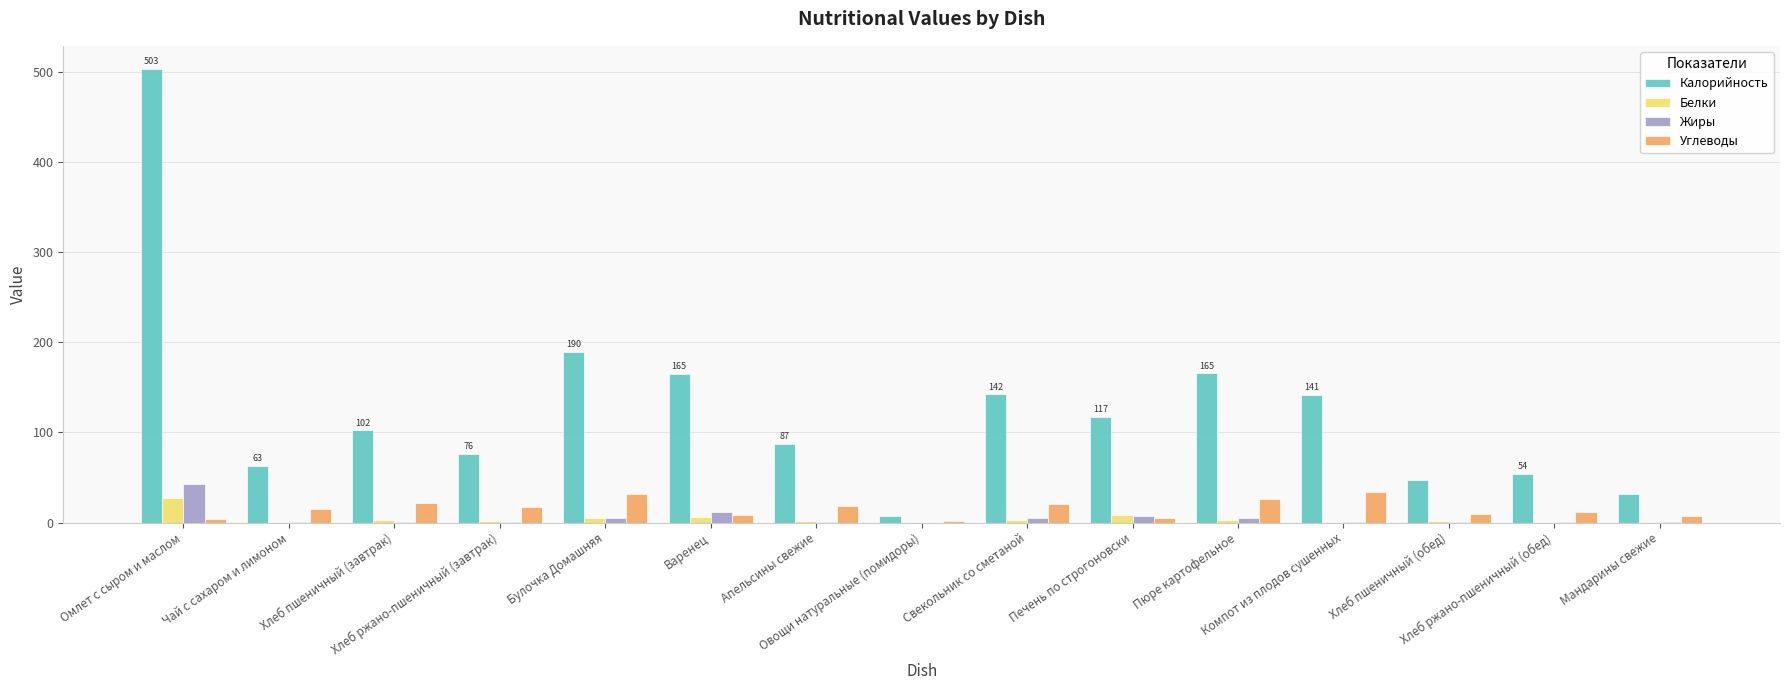

What is the maximum value shown in the chart?

503.3